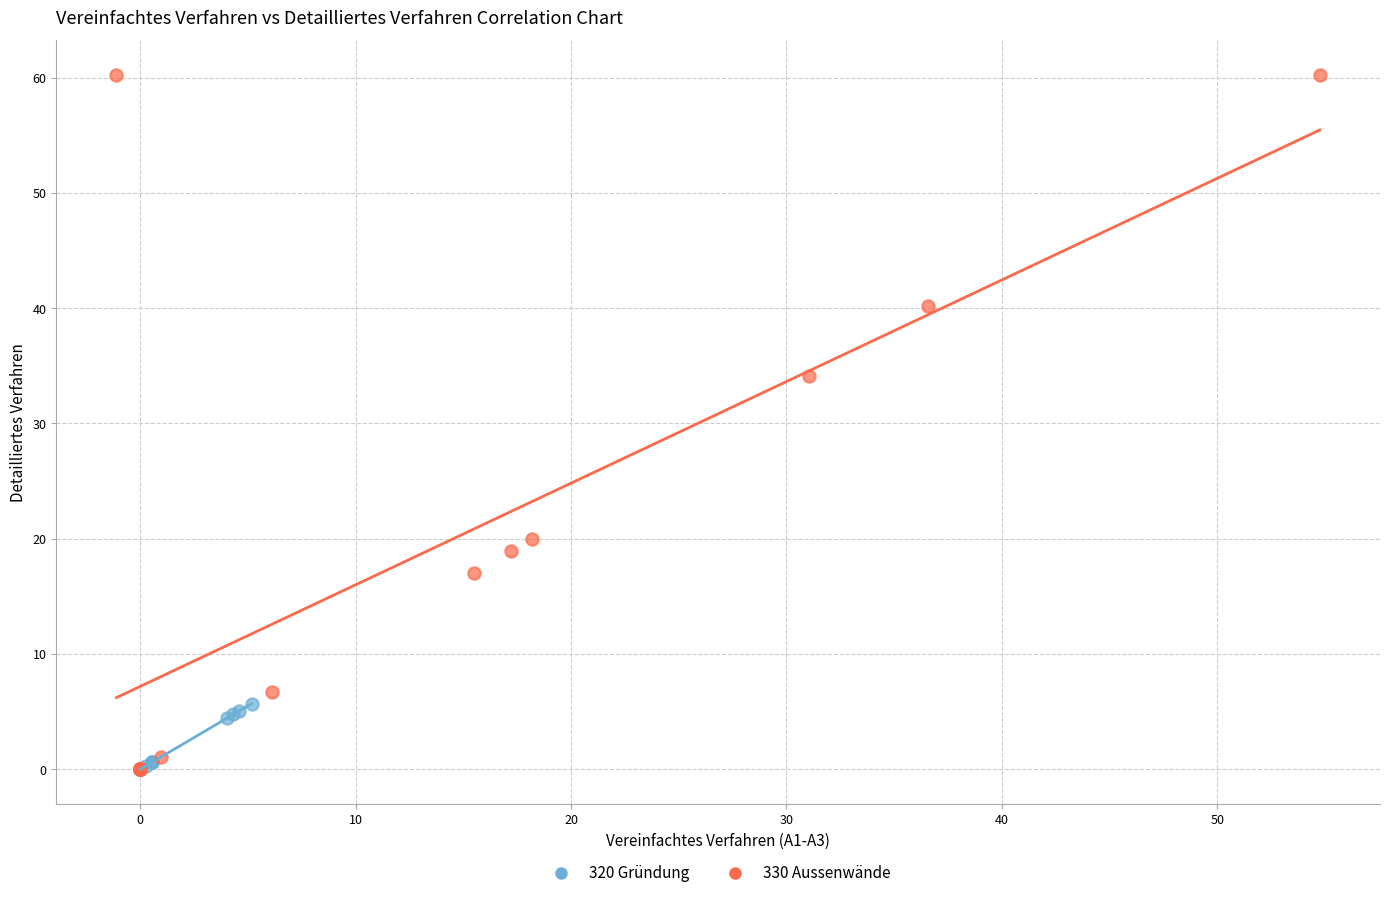

What are all the series names shown in the legend?

320 Gründung, 330 Aussenwände